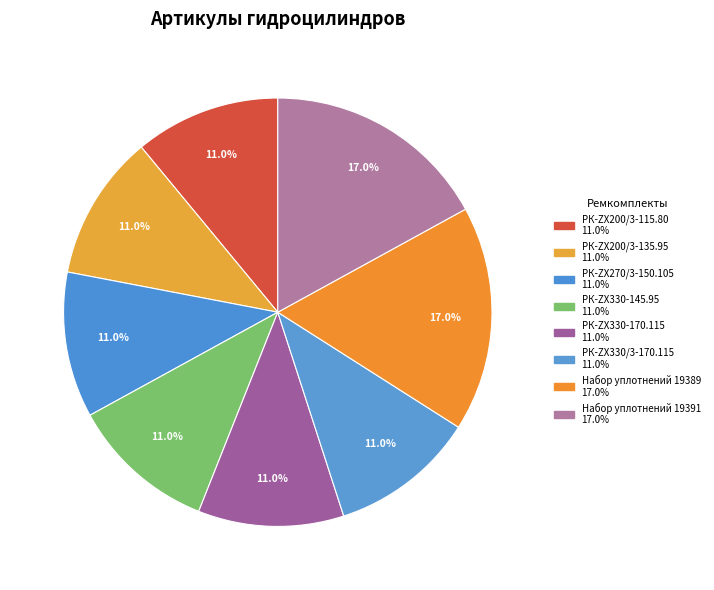

Which category has the biggest portion of the pie?

Набор уплотнений 19391